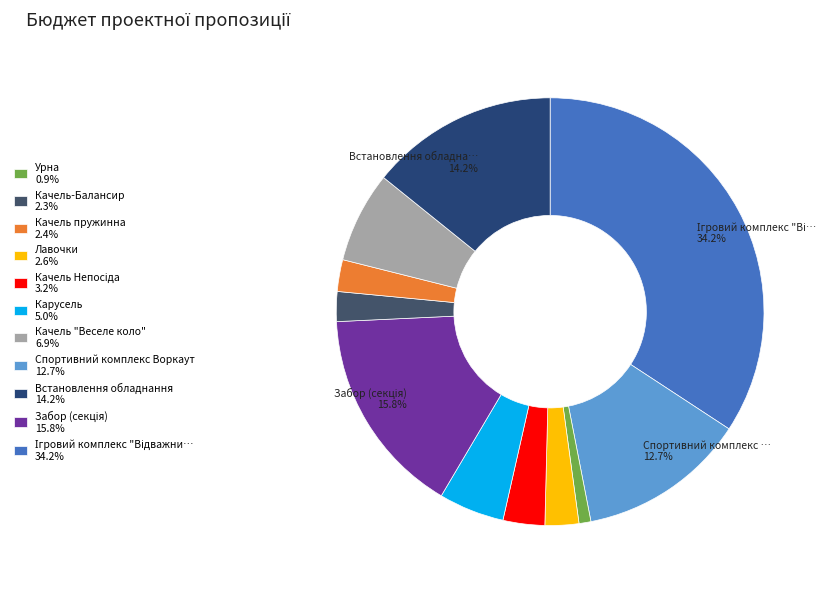

Does any single category account for the majority?

No